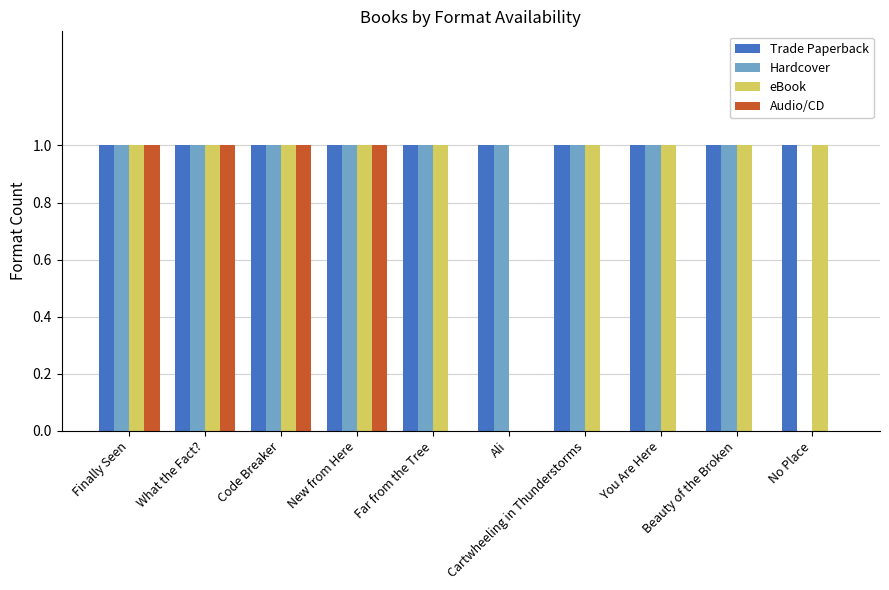

Reading left to right, transcribe all the data shown in this chart.

Trade Paperback: Finally Seen=1	What the Fact?=1	Code Breaker=1	New from Here=1	Far from the Tree=1	Ali=1	Cartwheeling in Thunderstorms=1	You Are Here=1	Beauty of the Broken=1	No Place=1
Hardcover: Finally Seen=1	What the Fact?=1	Code Breaker=1	New from Here=1	Far from the Tree=1	Ali=1	Cartwheeling in Thunderstorms=1	You Are Here=1	Beauty of the Broken=1	No Place=0
eBook: Finally Seen=1	What the Fact?=1	Code Breaker=1	New from Here=1	Far from the Tree=1	Ali=0	Cartwheeling in Thunderstorms=1	You Are Here=1	Beauty of the Broken=1	No Place=1
Audio/CD: Finally Seen=1	What the Fact?=1	Code Breaker=1	New from Here=1	Far from the Tree=0	Ali=0	Cartwheeling in Thunderstorms=0	You Are Here=0	Beauty of the Broken=0	No Place=0